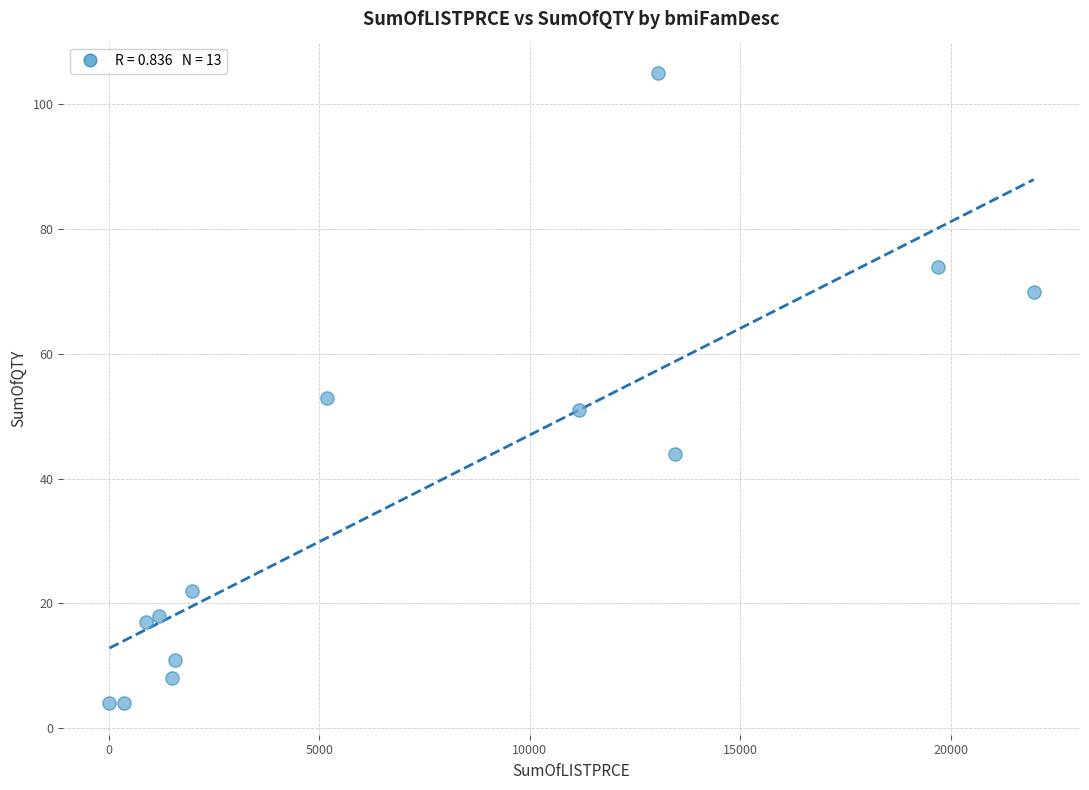

What is the range of Y values (max minus min)?

101